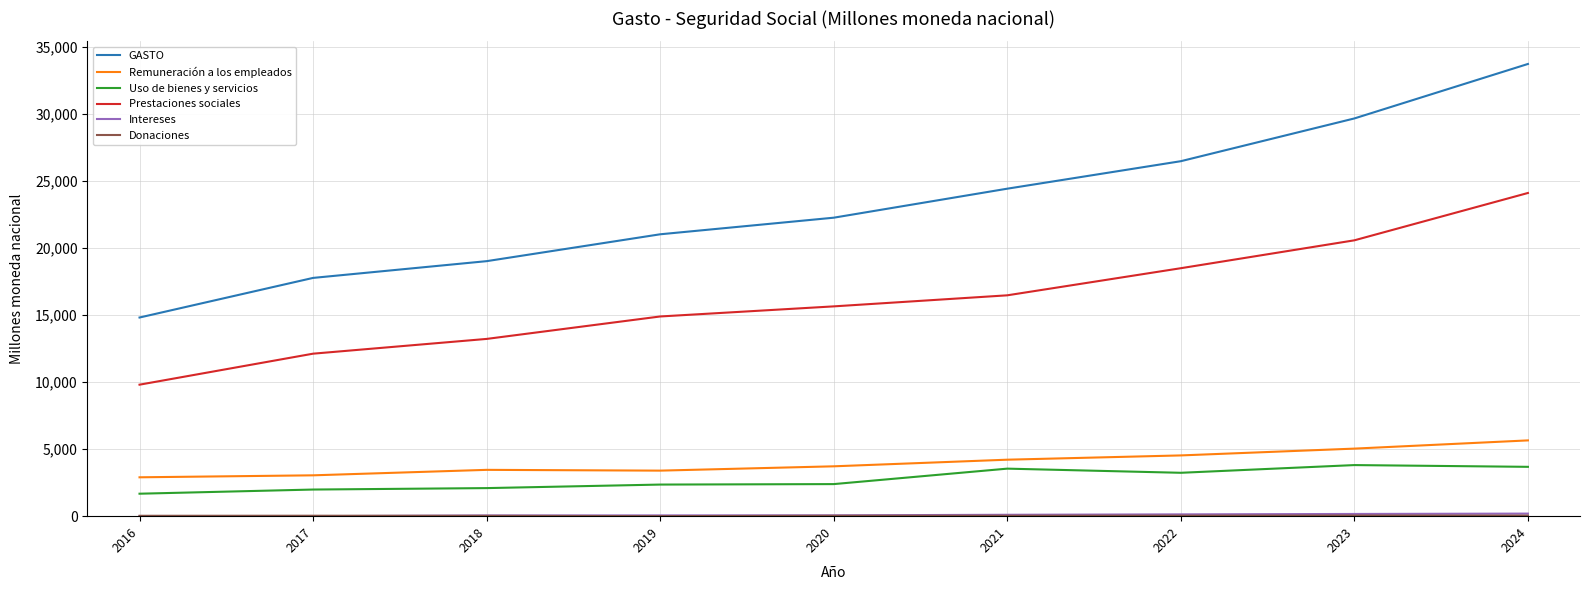

The Remuneración a los empleados series shows 2897.6 at 2016. True or false?

True